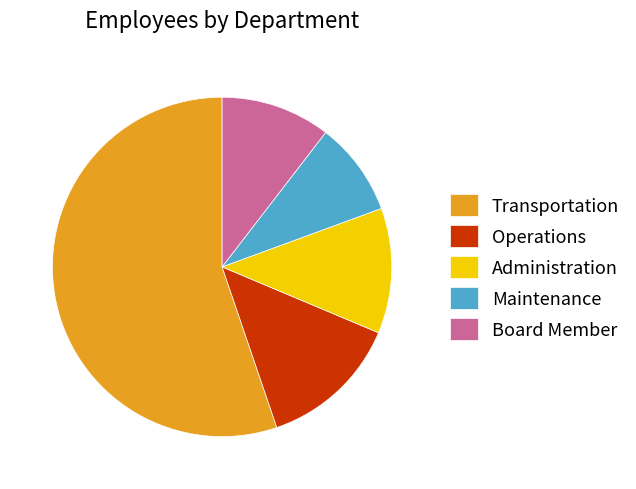

What is the smallest slice in the pie chart?

Maintenance